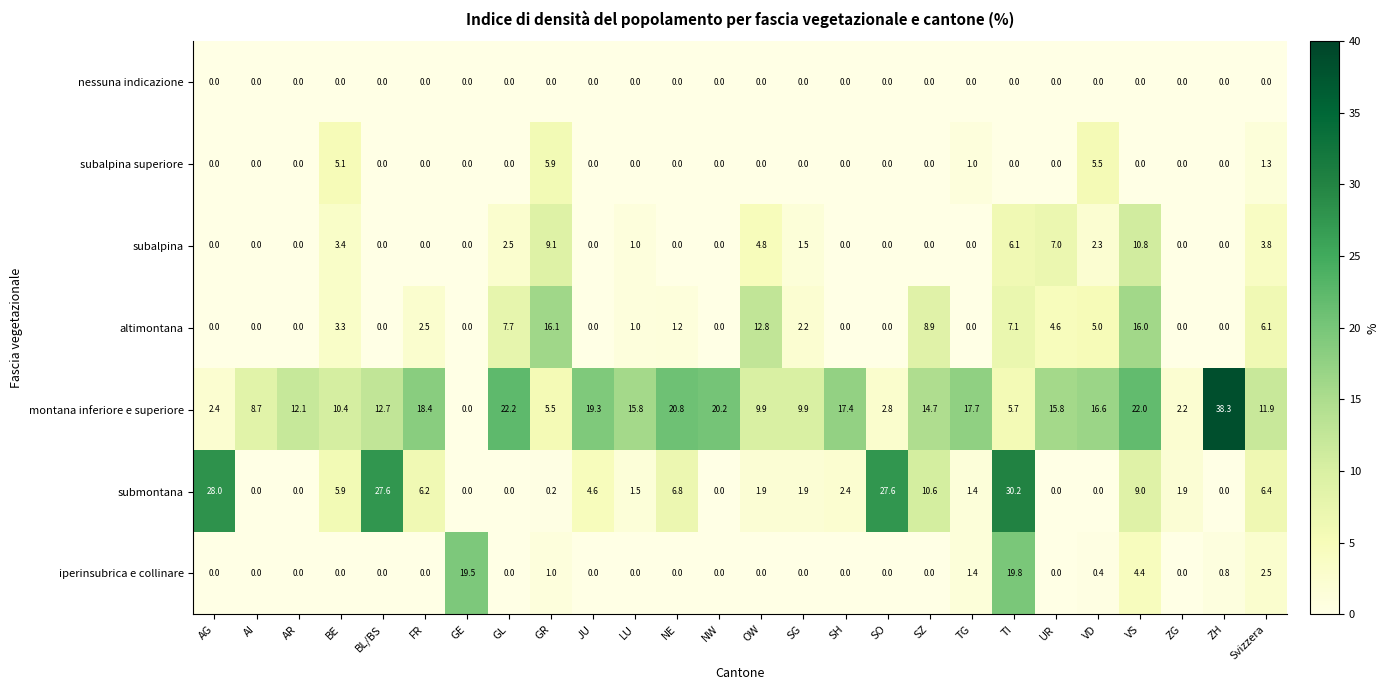

Which series changed the most between BL/BS and TI?

iperinsubrica e collinare